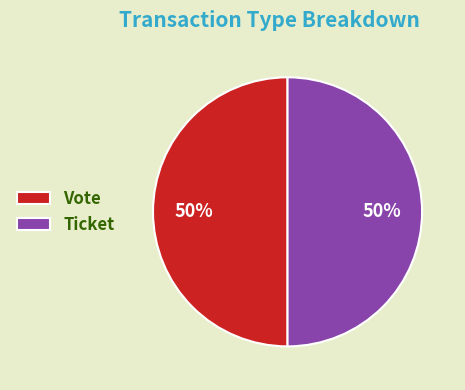

To the nearest percent, what is the difference between the largest and smallest slice percentages?

0%